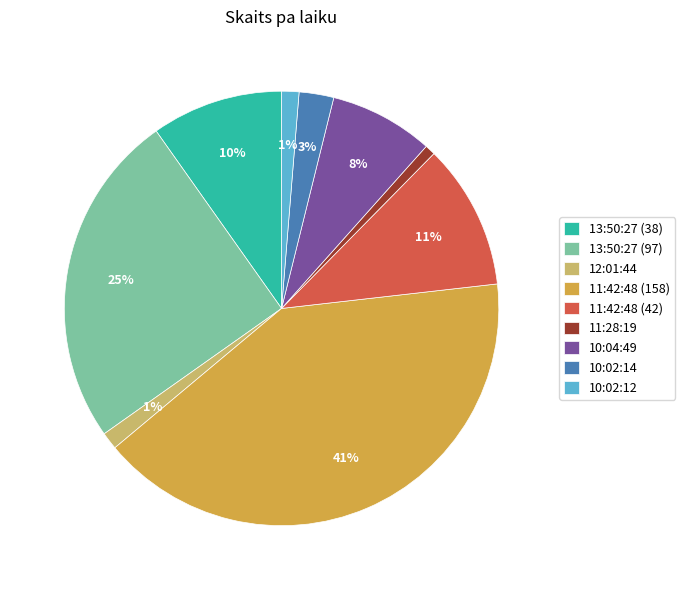

Is there any slice that represents more than half of the pie?

No